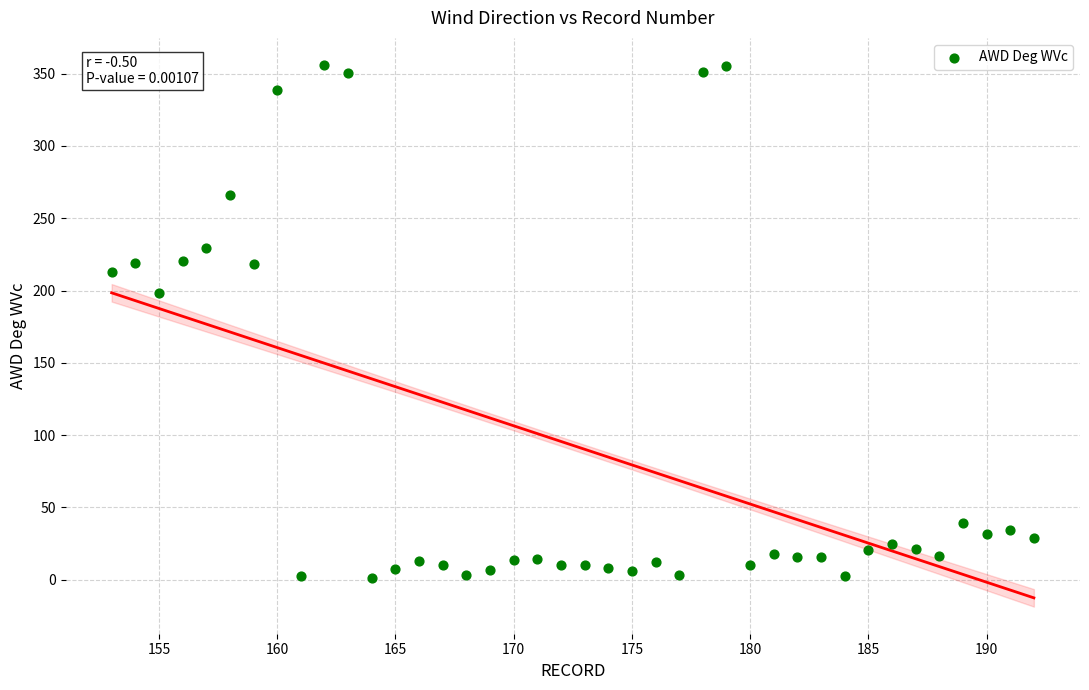

What Y value in the scatter plot is closest to 178?

198.2